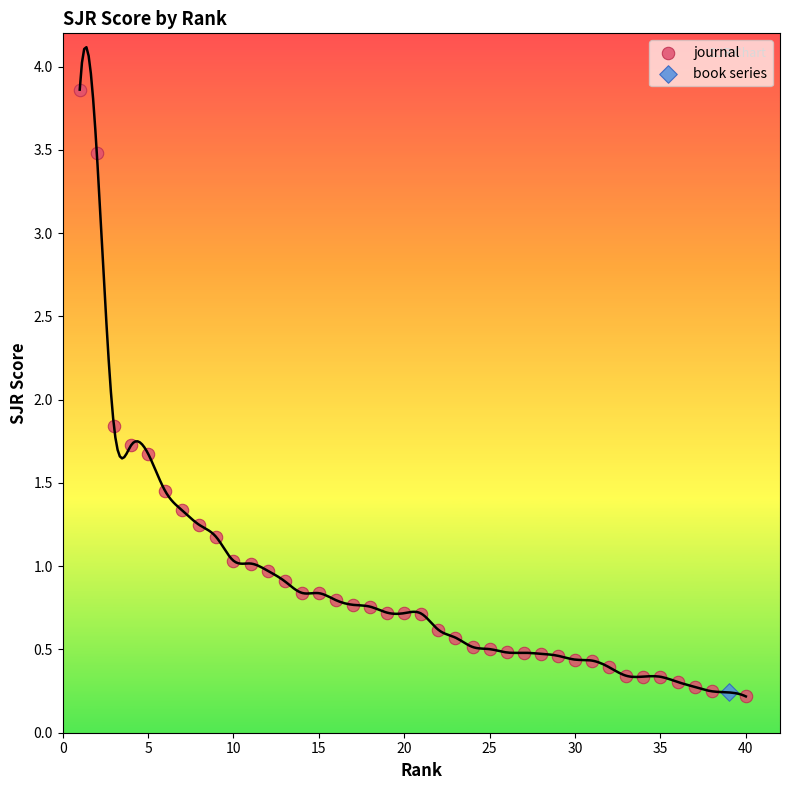

What are all the series names shown in the legend?

journal, book series